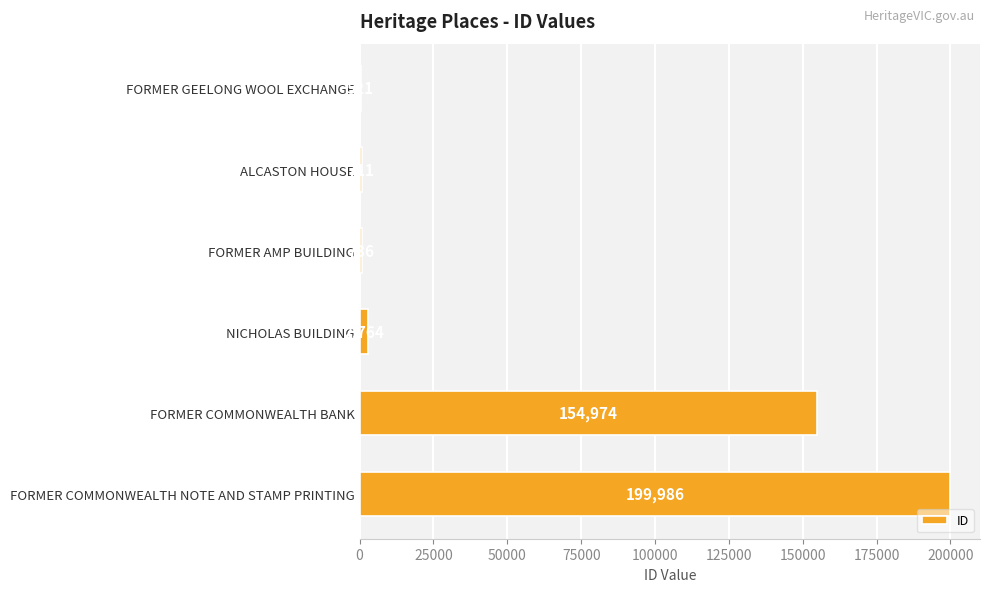

What is the average value?

59949